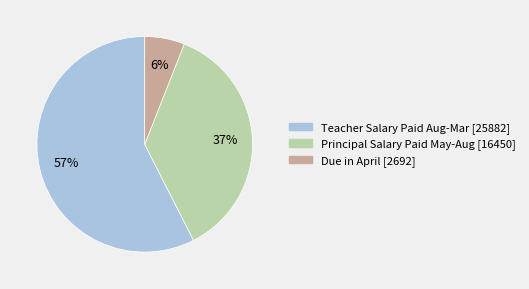

Is there any slice that represents more than half of the pie?

Yes